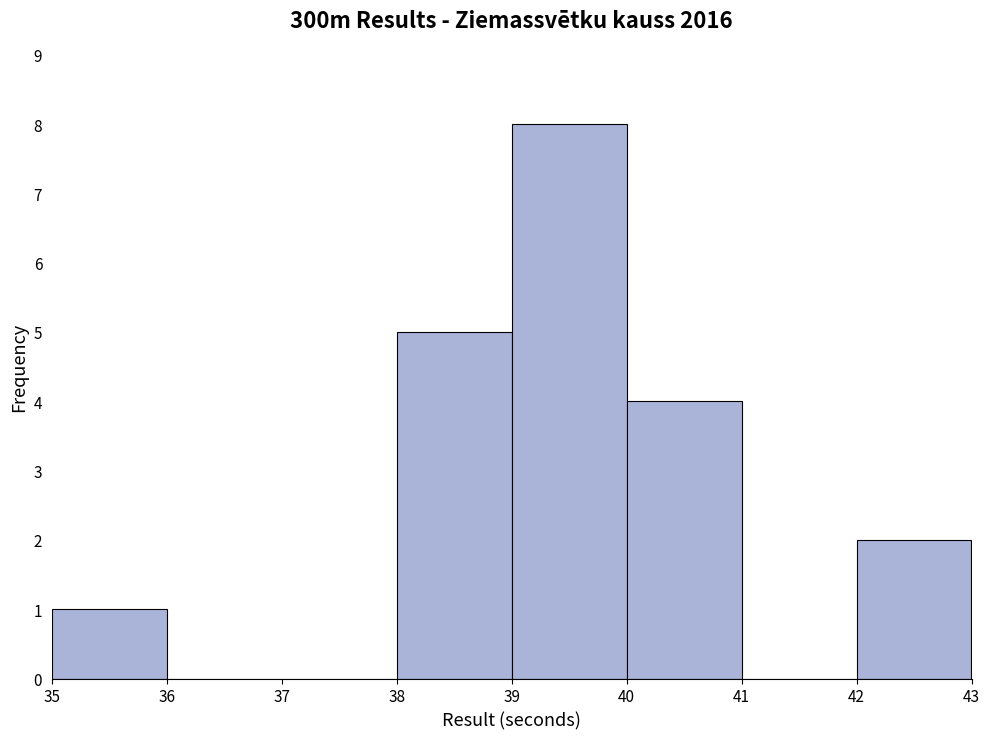

Reading left to right, transcribe this chart: for each bar, give the range it covers on the x-axis and its height. The values are not printed on the chart, so give them approximately, as read against the axis.

35 to 36: 1
36 to 37: 0
37 to 38: 0
38 to 39: 5
39 to 40: 8
40 to 41: 4
41 to 42: 0
42 to 43: 2